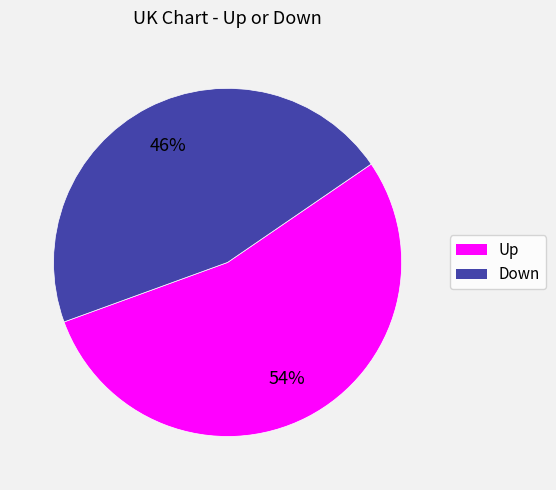

Count the number of slices in the pie.

2